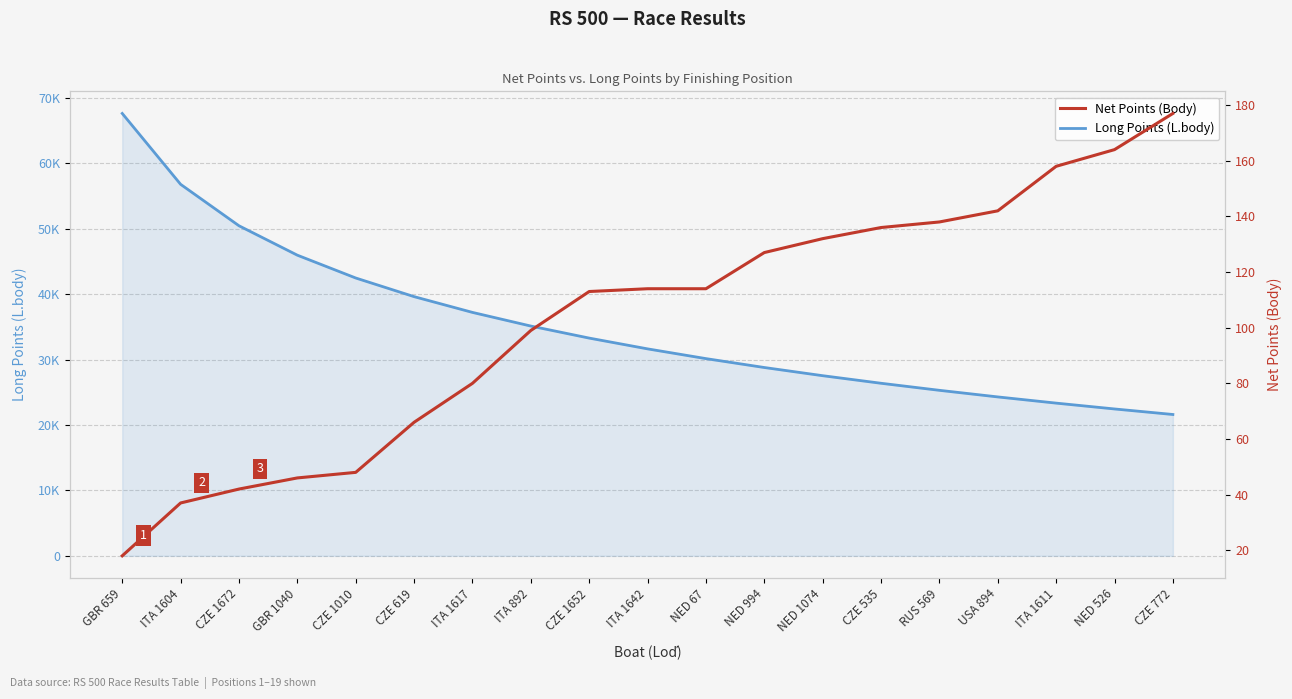

Reading left to right, list all the values displayed in this chart.

Long Points (L.body): GBR 659=67649	ITA 1604=56812	CZE 1672=50473	GBR 1040=45975	CZE 1010=42487	CZE 619=39636	ITA 1617=37226	ITA 892=35138	CZE 1652=33297	ITA 1642=31649	NED 67=30159	NED 994=28799	NED 1074=27547	CZE 535=26389	RUS 569=25310	USA 894=24301	ITA 1611=23353	NED 526=22460	CZE 772=21614
Net Points (Body): GBR 659=18	ITA 1604=37	CZE 1672=42	GBR 1040=46	CZE 1010=48	CZE 619=66	ITA 1617=80	ITA 892=99	CZE 1652=113	ITA 1642=114	NED 67=114	NED 994=127	NED 1074=132	CZE 535=136	RUS 569=138	USA 894=142	ITA 1611=158	NED 526=164	CZE 772=177